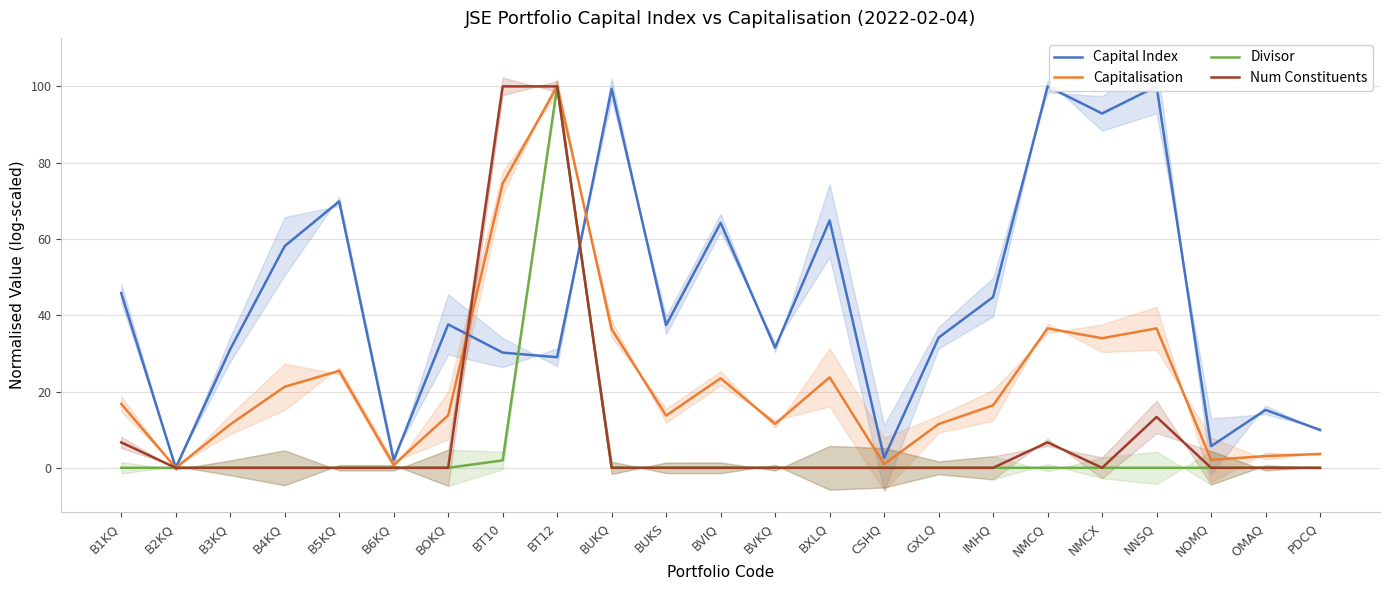

Reading right to left, extract all data points from this chart.

Capital Index: PDCQ=9.9	OMAQ=15.2	NOMQ=5.7	NNSQ=100.0	NMCX=92.9	NMCQ=100.0	IMHQ=44.8	GXLQ=34.1	CSHQ=2.6	BXLQ=64.8	BVKQ=31.5	BVIQ=64.2	BUKS=37.4	BUKQ=99.4	BT12=29.0	BT10=30.2	BOKQ=37.6	B6KQ=2.0	B5KQ=69.9	B4KQ=58.1	B3KQ=31.1	B2KQ=0.0	B1KQ=45.8
Capitalisation: PDCQ=3.6	OMAQ=3.1	NOMQ=2.1	NNSQ=36.6	NMCX=34.0	NMCQ=36.6	IMHQ=16.4	GXLQ=11.5	CSHQ=1.0	BXLQ=23.7	BVKQ=11.5	BVIQ=23.5	BUKS=13.7	BUKQ=36.3	BT12=100.0	BT10=74.5	BOKQ=13.7	B6KQ=0.7	B5KQ=25.4	B4KQ=21.3	B3KQ=11.4	B2KQ=0.0	B1KQ=16.8
Divisor: PDCQ=0.0	OMAQ=0.0	NOMQ=0.0	NNSQ=0.0	NMCX=0.0	NMCQ=0.0	IMHQ=0.0	GXLQ=0.0	CSHQ=0.0	BXLQ=0.0	BVKQ=0.0	BVIQ=0.0	BUKS=0.0	BUKQ=0.0	BT12=100.0	BT10=1.9	BOKQ=0.0	B6KQ=0.0	B5KQ=0.0	B4KQ=0.0	B3KQ=0.0	B2KQ=0.0	B1KQ=0.0
Num Constituents: PDCQ=0.0	OMAQ=0.0	NOMQ=0.0	NNSQ=13.3	NMCX=0.0	NMCQ=6.7	IMHQ=0.0	GXLQ=0.0	CSHQ=0.0	BXLQ=0.0	BVKQ=0.0	BVIQ=0.0	BUKS=0.0	BUKQ=0.0	BT12=100.0	BT10=100.0	BOKQ=0.0	B6KQ=0.0	B5KQ=0.0	B4KQ=0.0	B3KQ=0.0	B2KQ=0.0	B1KQ=6.7